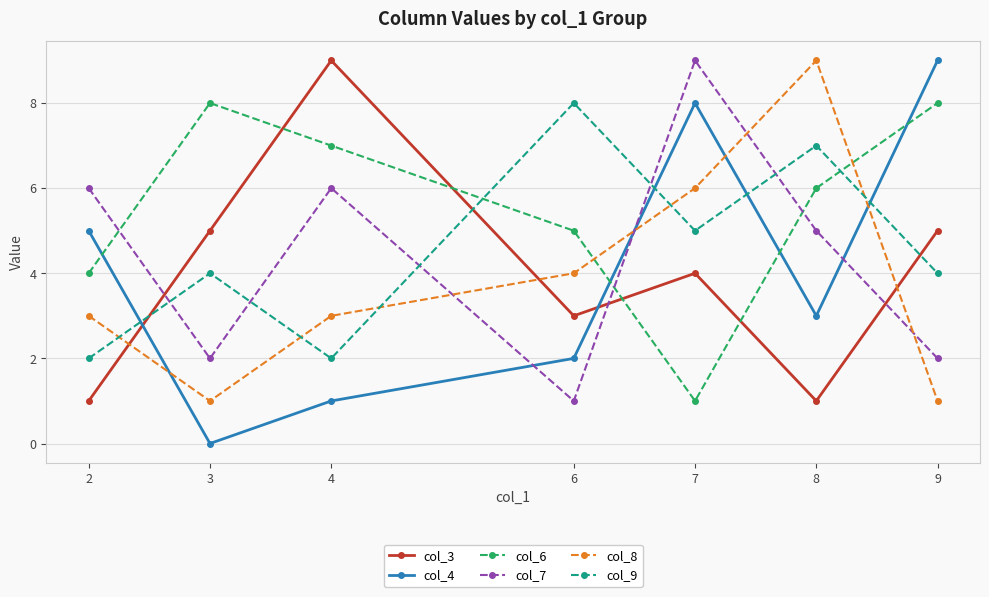

At which category does col_3 reach its first local peak?

4